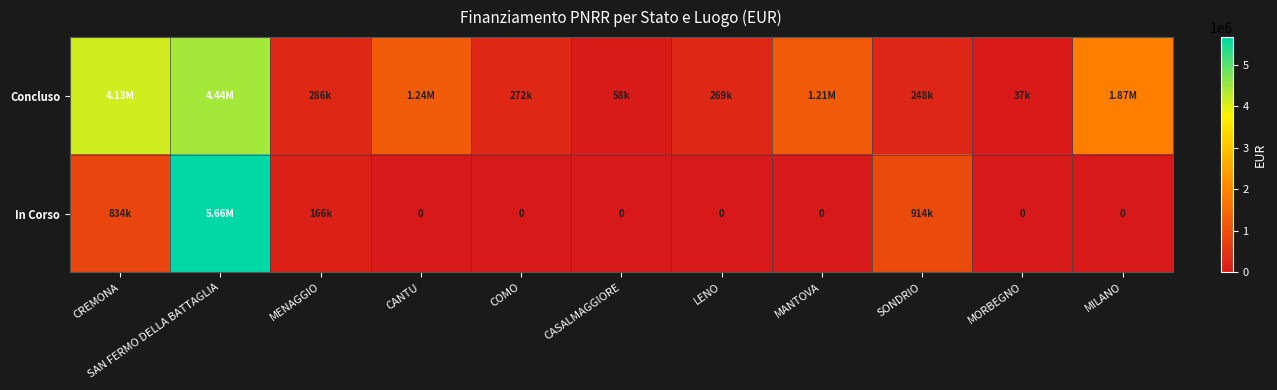

The In Corso series shows -1771136.7 at LENO. True or false?

False